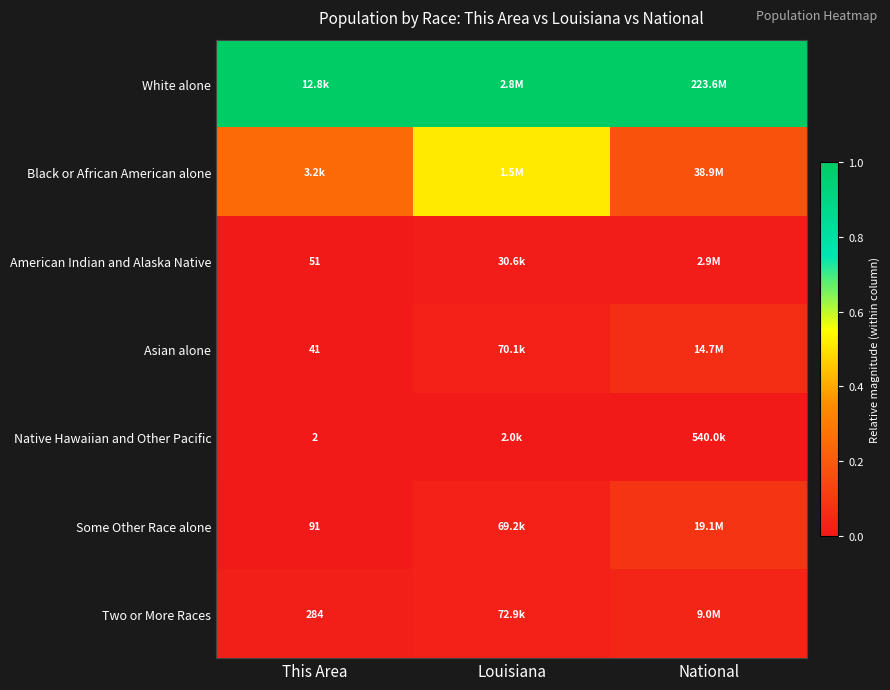

At how many categories does at least one series exceed 0?

3